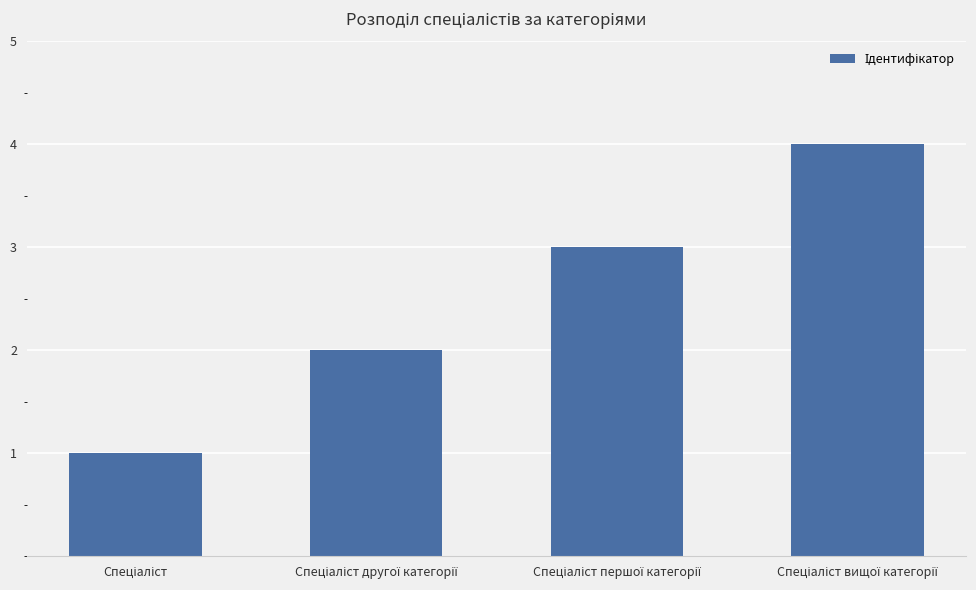

What is the maximum value shown in the chart?

4